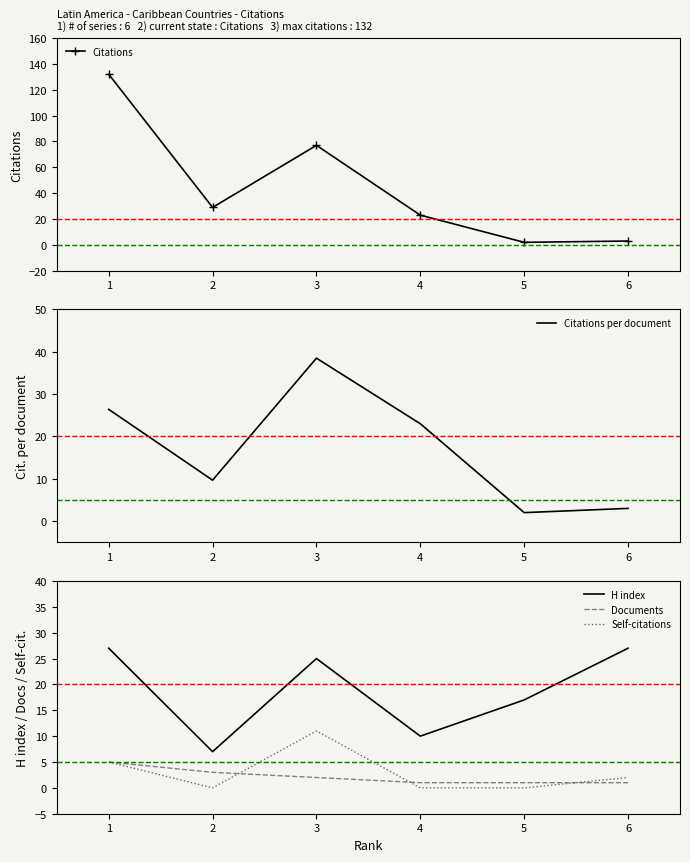

True or false: H index has a value of 39 at 1.

False